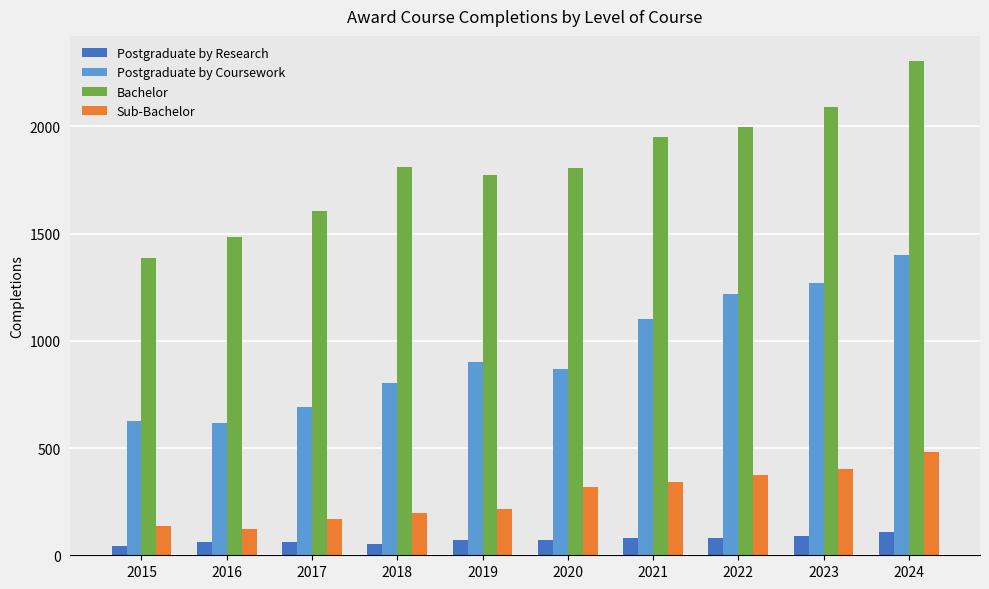

Is it true that Bachelor equals 1811 at 2018?

True